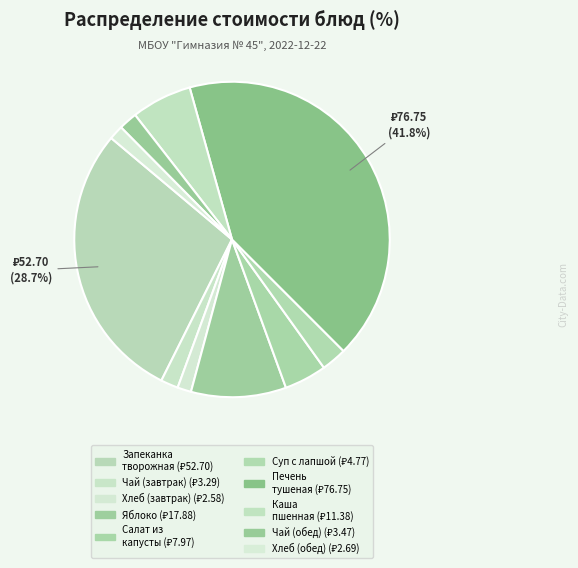

Which slice is the smallest?

Хлеб пшеничный (завтрак)